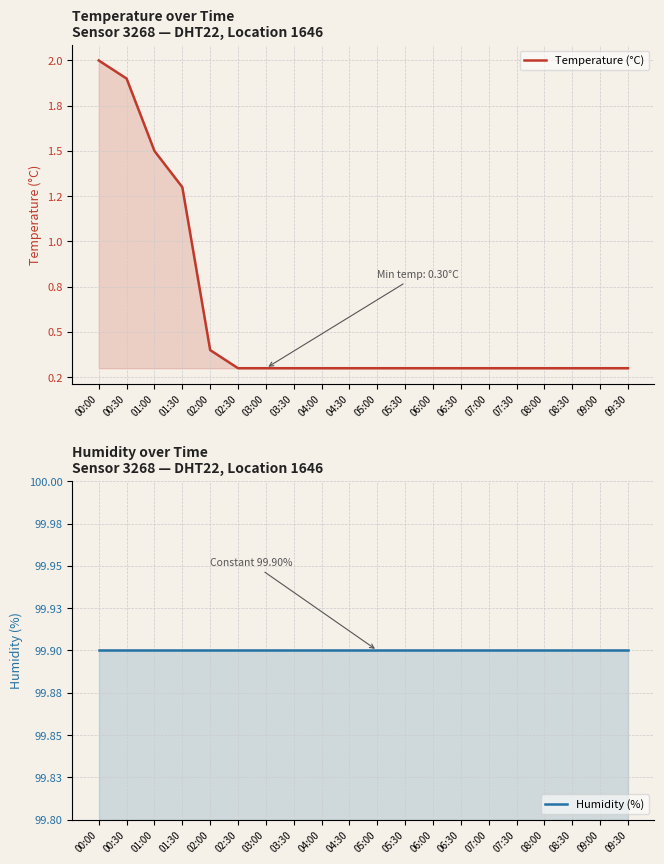

True or false: Humidity (%) and Temperature (°C) cross at least once.

False